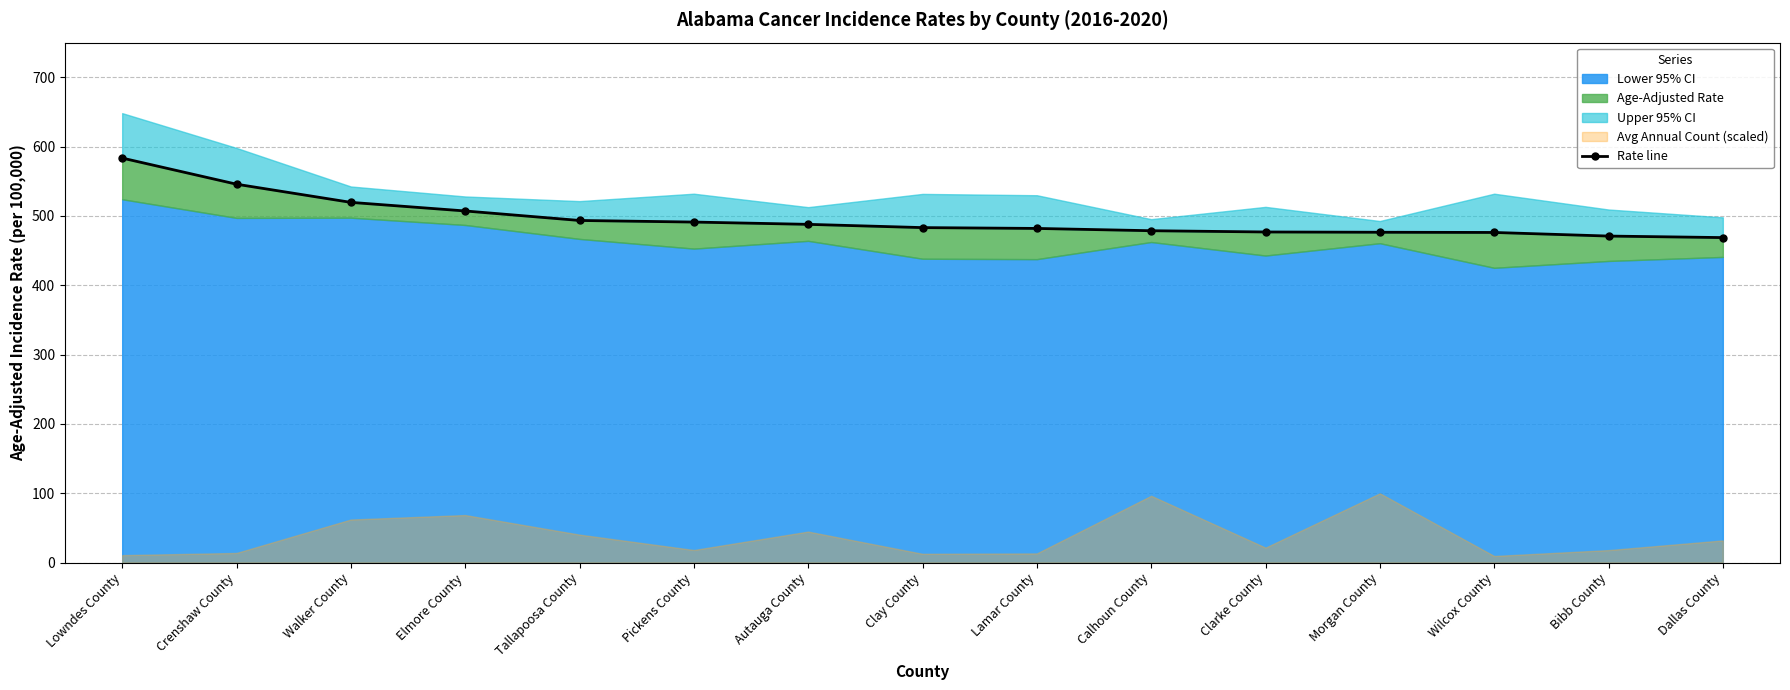

List the labels in order of value, smallest first.

Dallas County, Bibb County, Wilcox County, Morgan County, Clarke County, Calhoun County, Lamar County, Clay County, Autauga County, Pickens County, Tallapoosa County, Elmore County, Walker County, Crenshaw County, Lowndes County